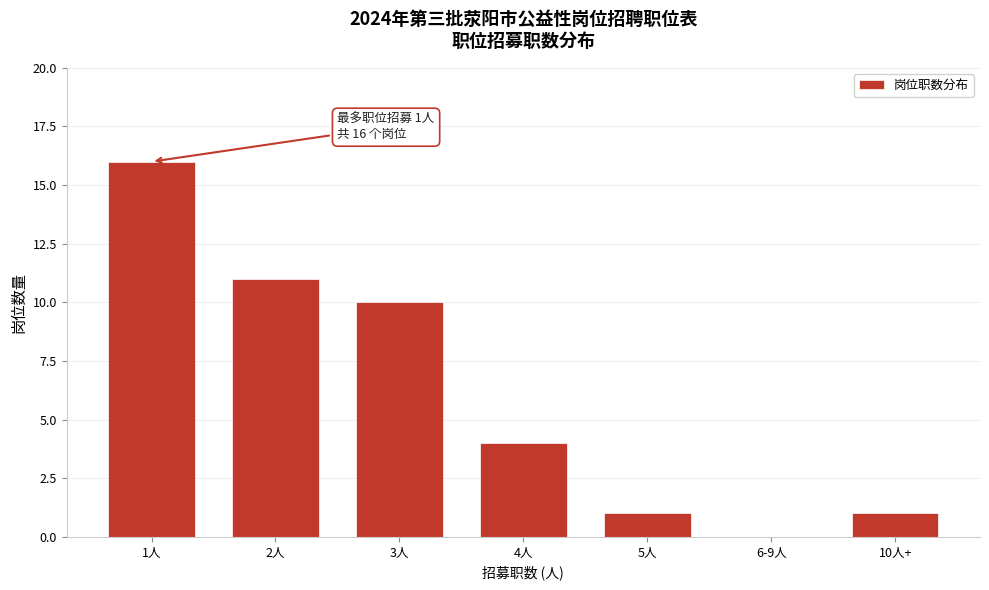

Reading left to right, transcribe all the data shown in this chart.

1人=16	2人=11	3人=10	4人=4	5人=1	6-9人=0	10人+=1